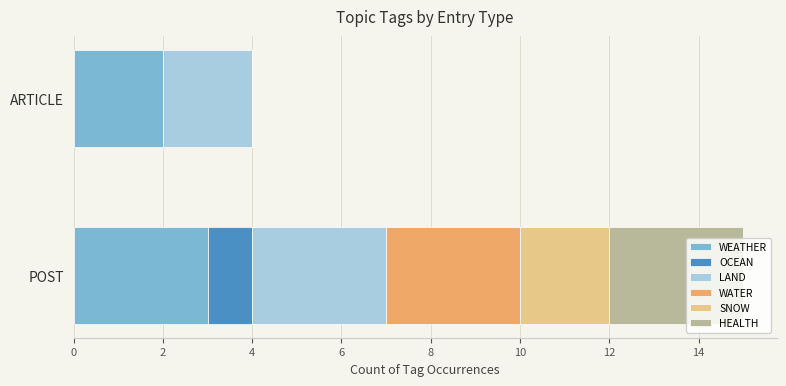

How many categories are shown in the chart?

2